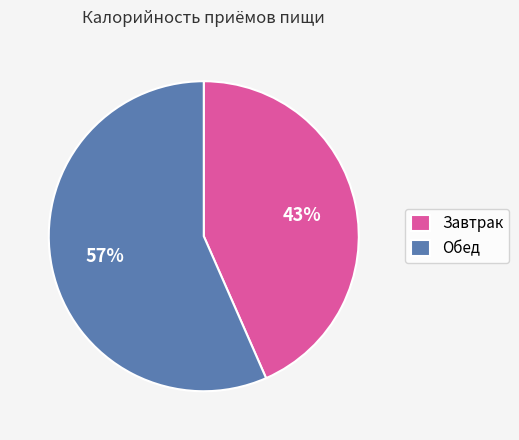

Is it true that Обед is 57% of the pie?

True